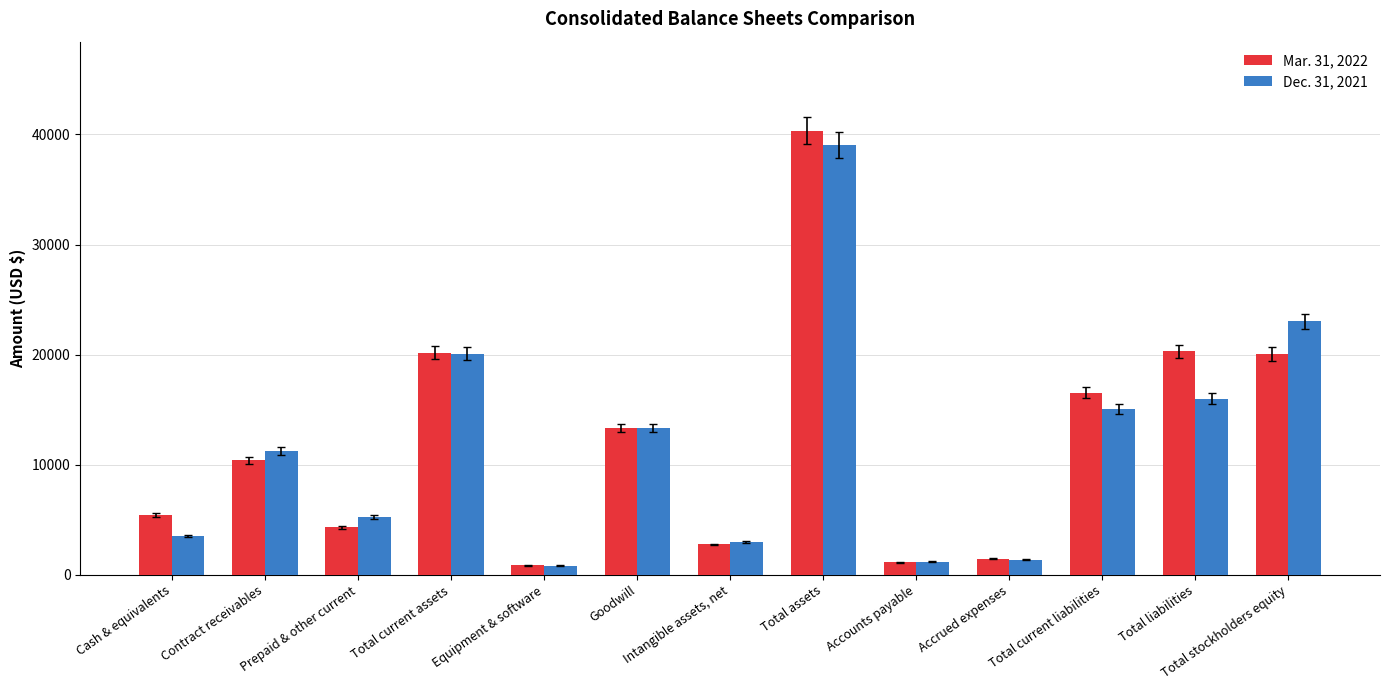

What is the spread (max minus min) of values at Total assets?

1303